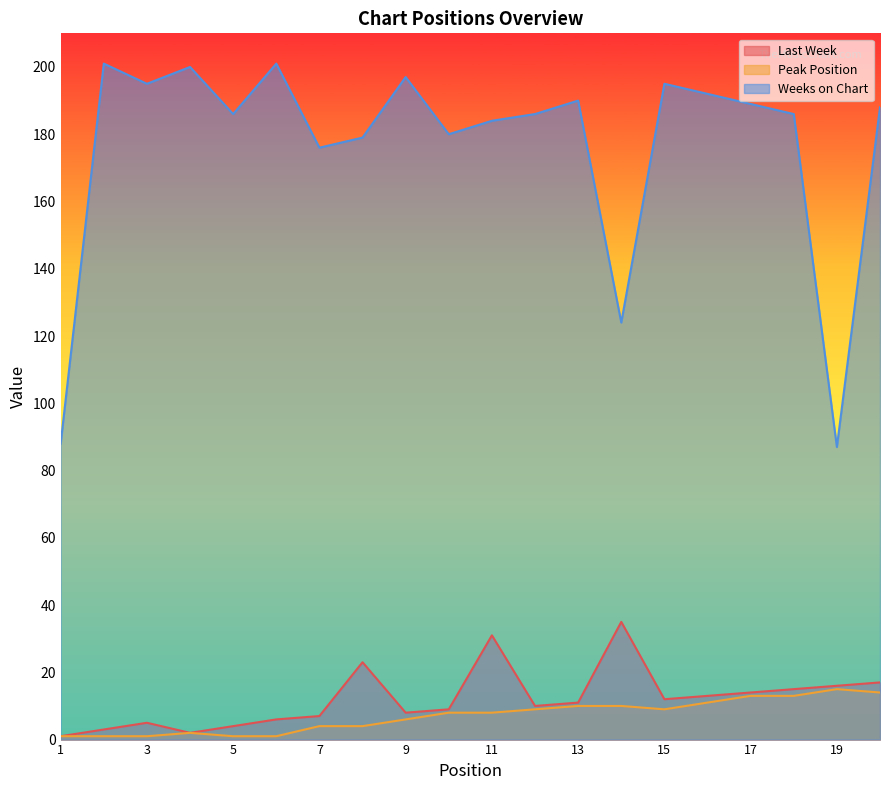

What is the sum of the Weeks on Chart values at 18 and 2?

387